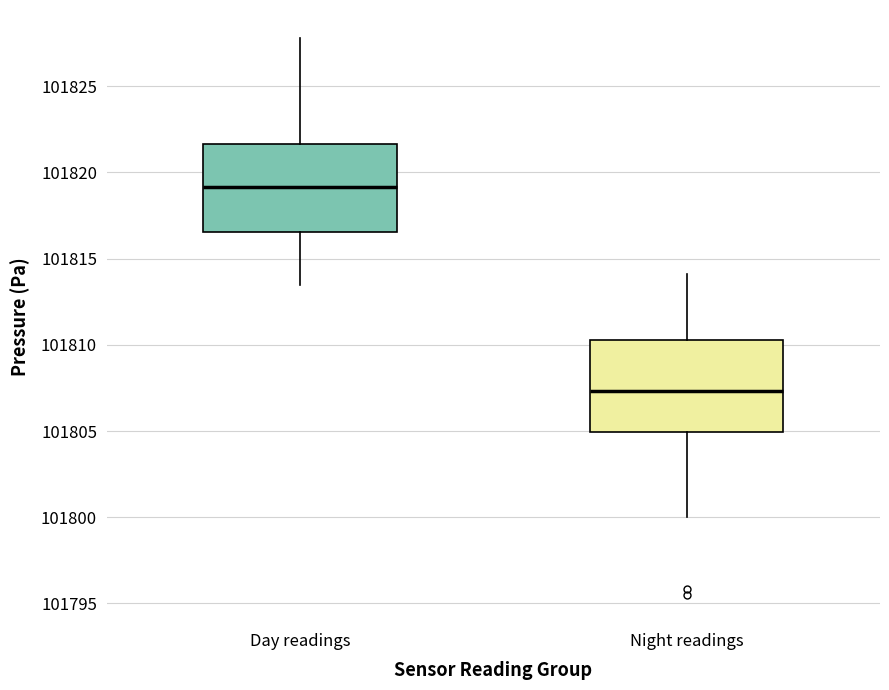

Reading left to right, transcribe this box plot: for each box, give where its median line is, the range the box spans, and where its two whiskers end, as read against the y-axis. The values are not printed on the chart, so give them approximately, as read against the axis.

Day readings: median 101819.0, box 101816.5 to 101821.5, whiskers 101813.5 to 101828.0
Night readings: median 101807.5, box 101805.0 to 101810.5, whiskers 101800.0 to 101814.0